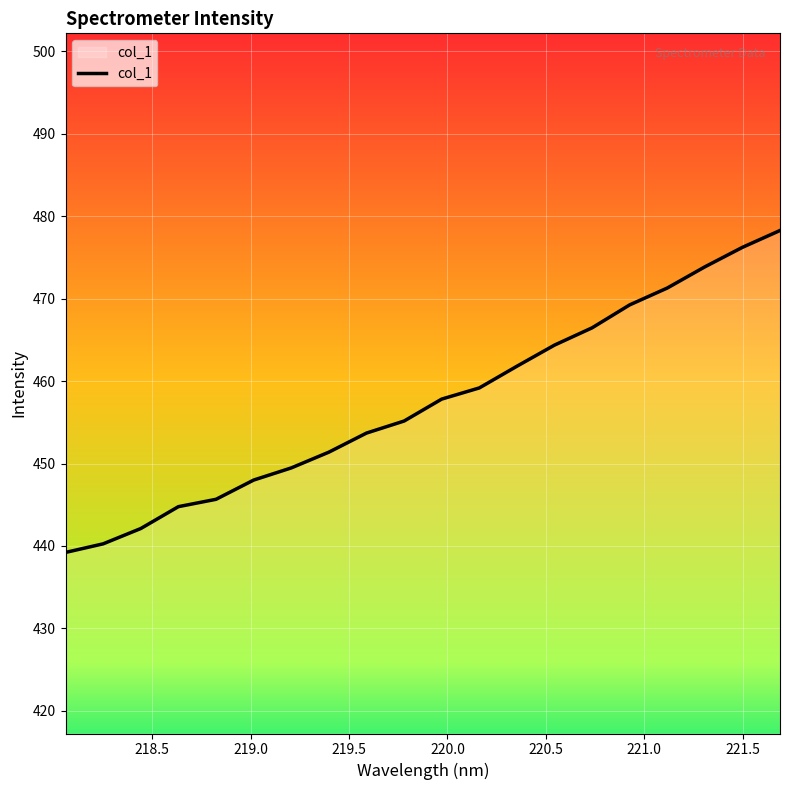

How many lines are shown in the chart?

1